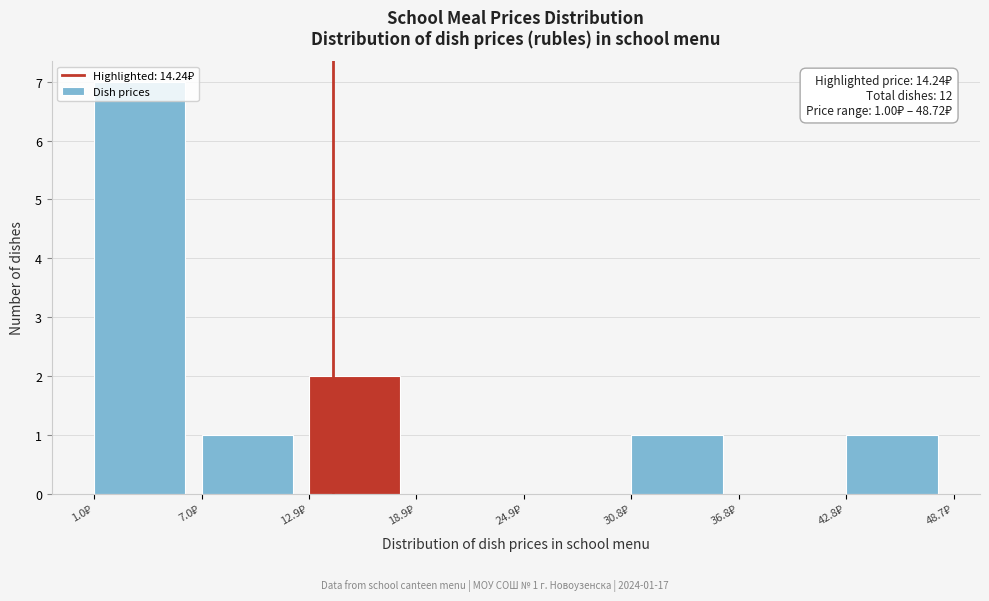

Which range on the x-axis has the tallest bar?

1 to 7